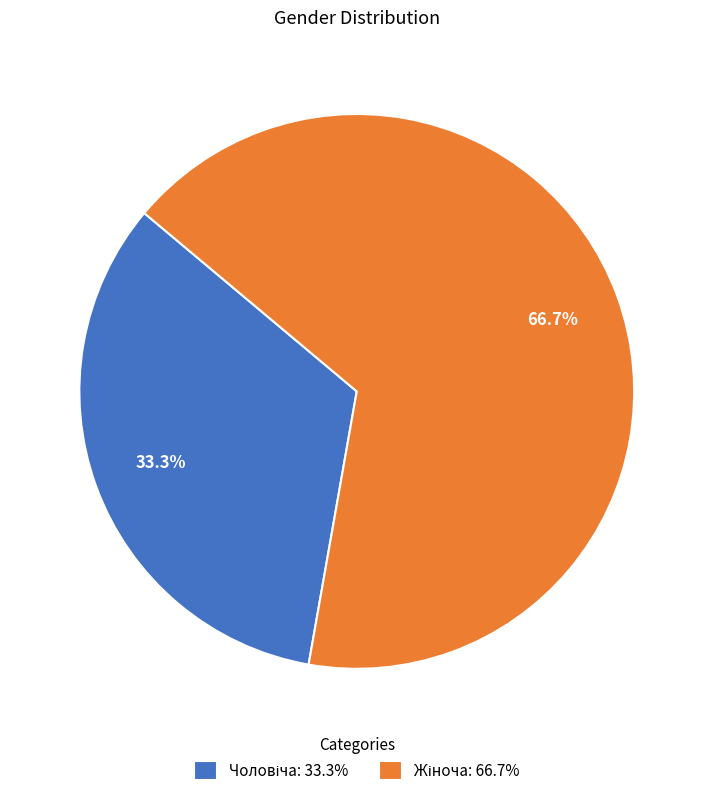

Is there any slice that represents more than half of the pie?

Yes